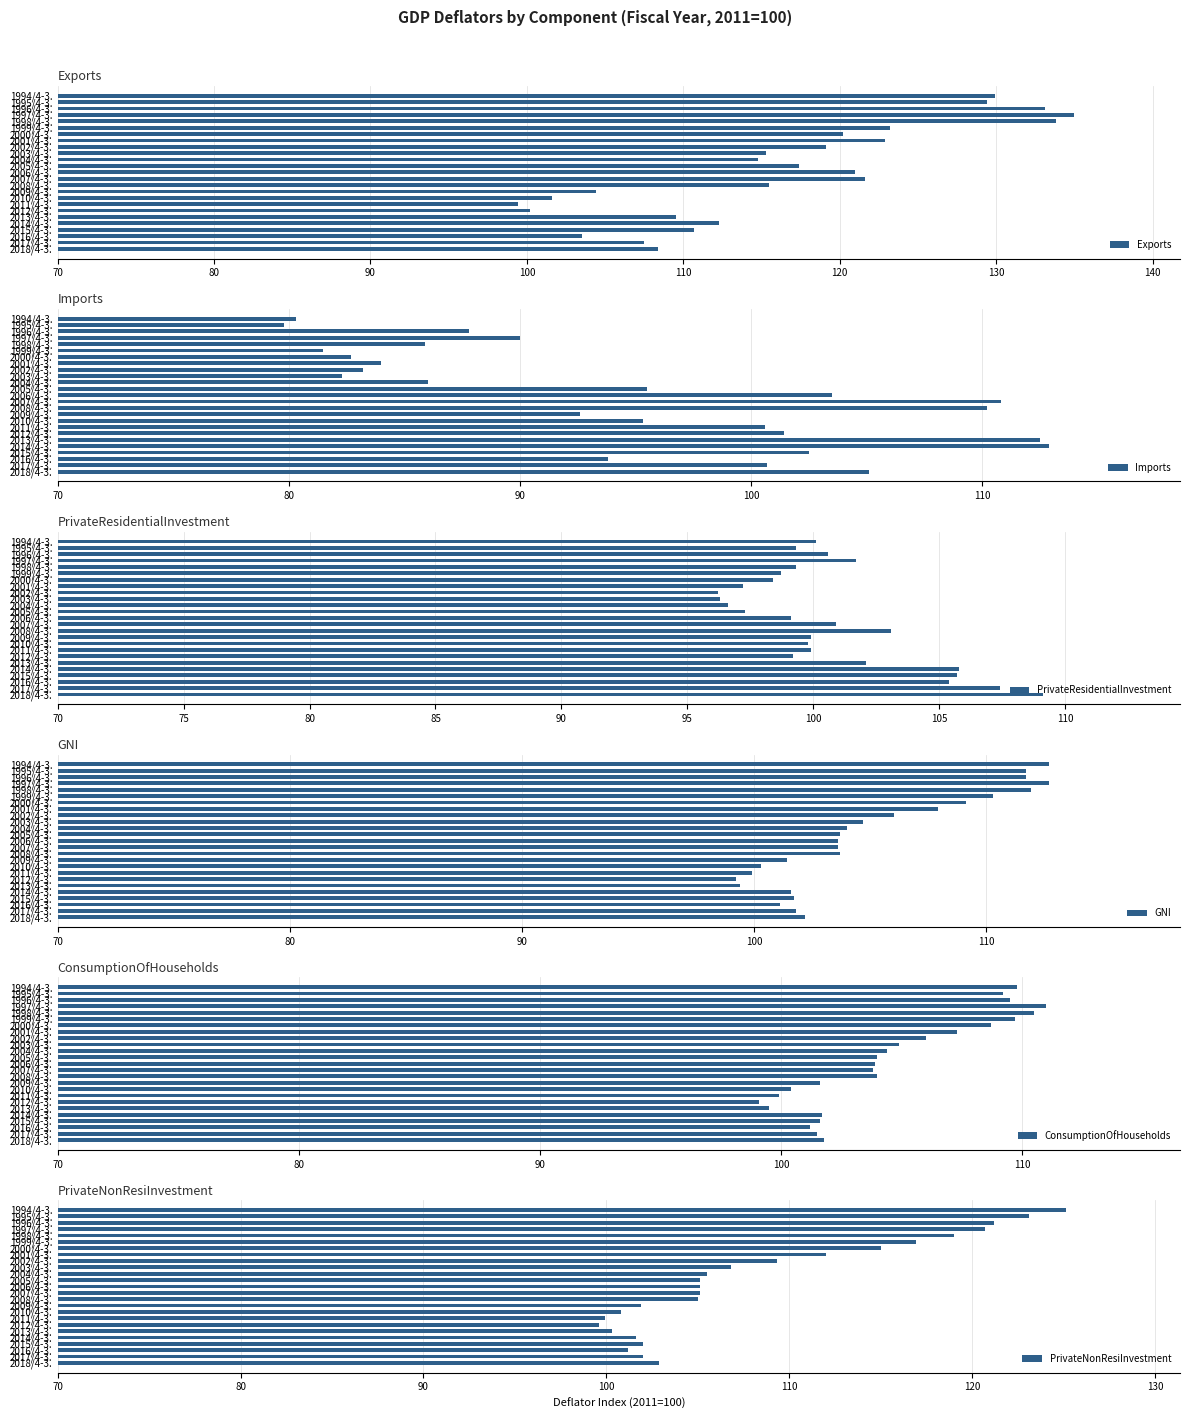

How many data points in GNI are above 103?

15